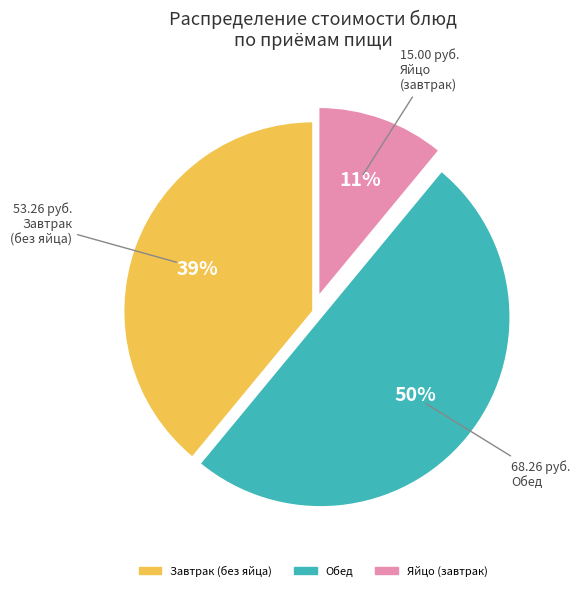

To the nearest percent, what is the difference between the largest and smallest slice percentages?

39%